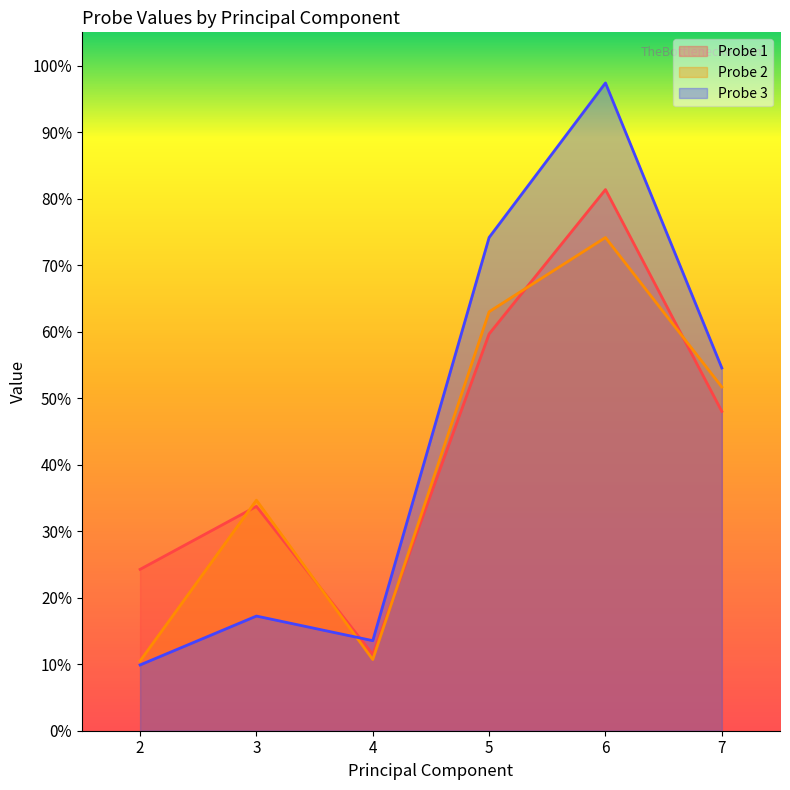

Rank the series by their maximum value, from highest to lowest.

Probe 3, Probe 1, Probe 2